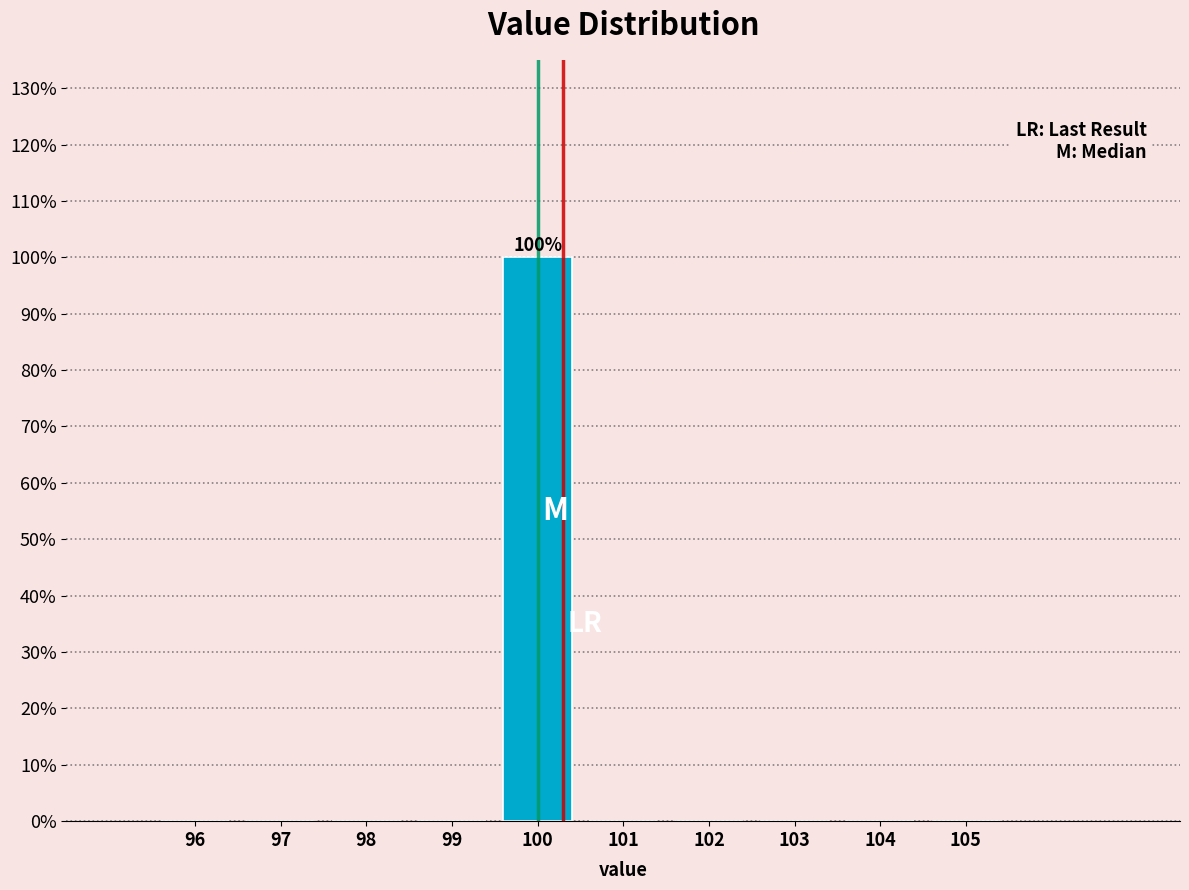

Reading right to left, list all the values displayed in this chart.

105=0	104=0	103=0	102=0	101=0	100=100	99=0	98=0	97=0	96=0